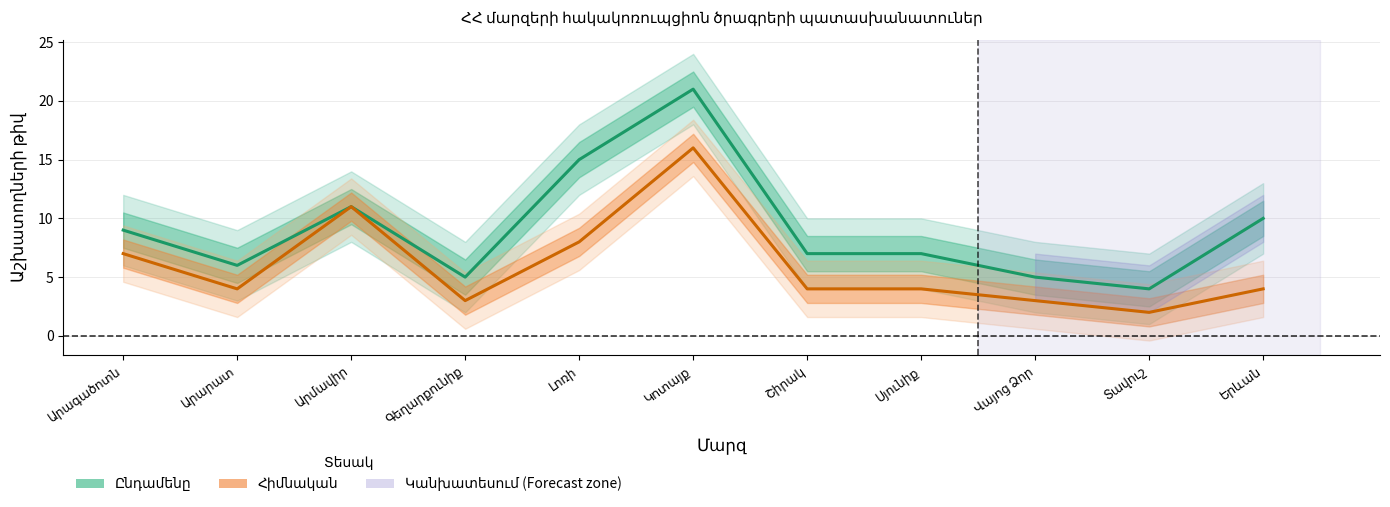

Reading left to right, extract all data points from this chart.

Ընդամենը: Արագածոտն=9	Արարատ=6	Արմավիր=11	Գեղարքունիք=5	Լոռի=15	Կոտայք=21	Շիրակ=7	Սյունիք=7	Վայոց Ձոր=5	Տավուշ=4	Երևան=10
Հիմնական: Արագածոտն=7	Արարատ=4	Արմավիր=11	Գեղարքունիք=3	Լոռի=8	Կոտայք=16	Շիրակ=4	Սյունիք=4	Վայոց Ձոր=3	Տավուշ=2	Երևան=4